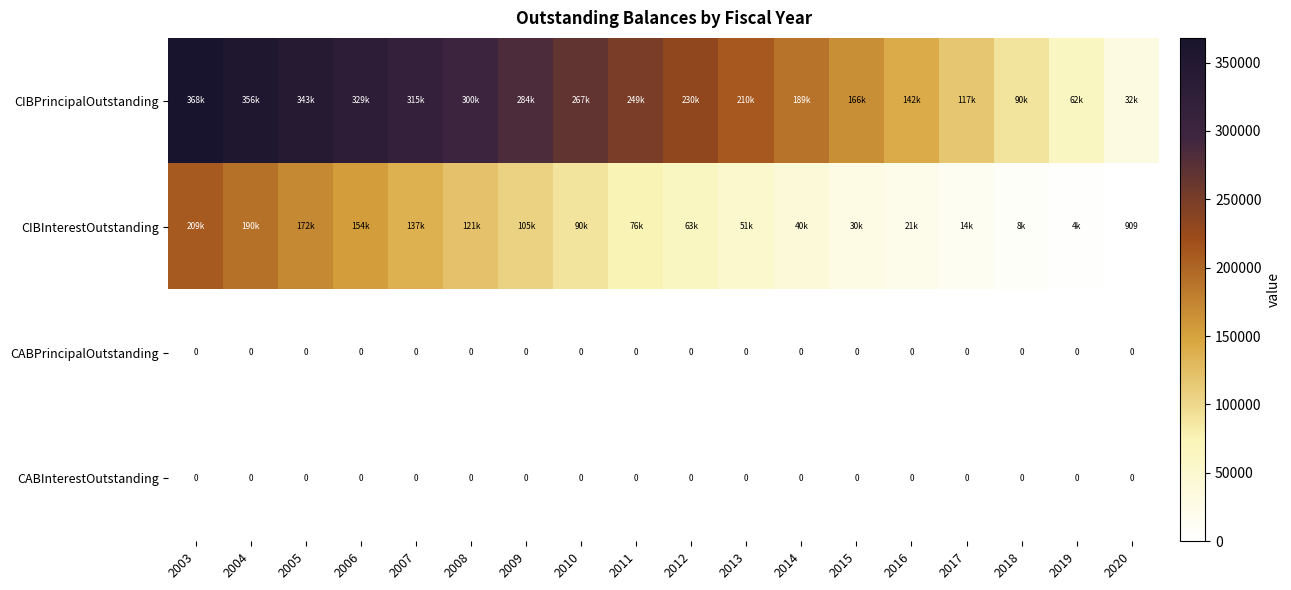

Is the value of CABPrincipalOutstanding at 2014 greater than the value of CIBPrincipalOutstanding at 2009?

No